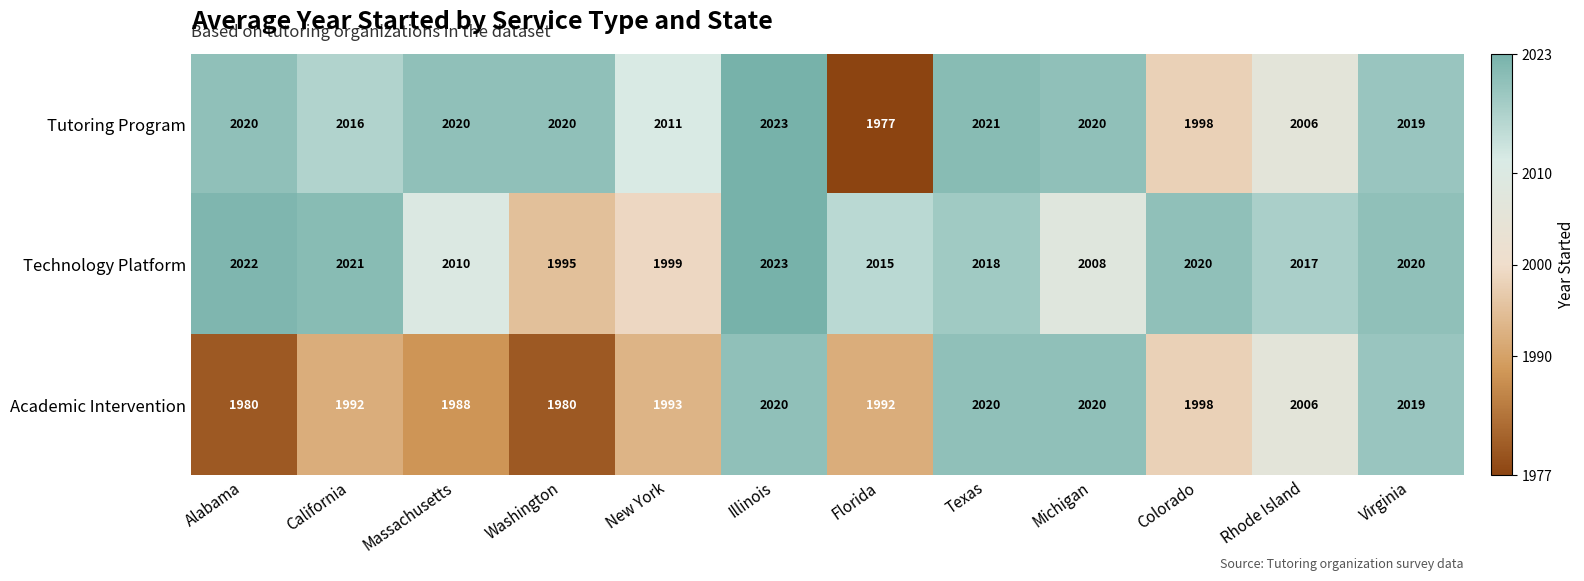

Which series has the largest total across all categories?

Technology Platform